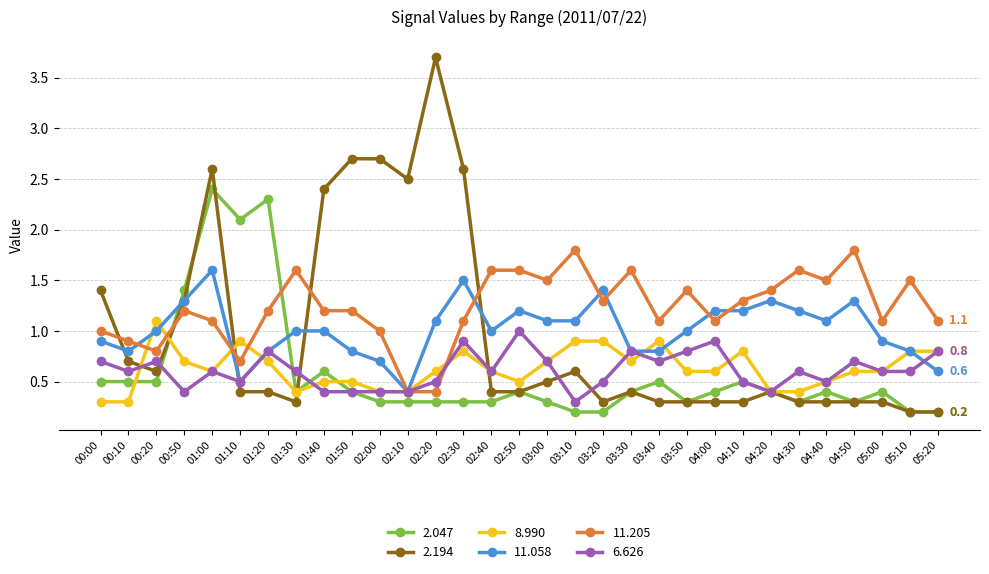

What are all the series names shown in the legend?

2.047, 2.194, 8.990, 11.058, 11.205, 6.626